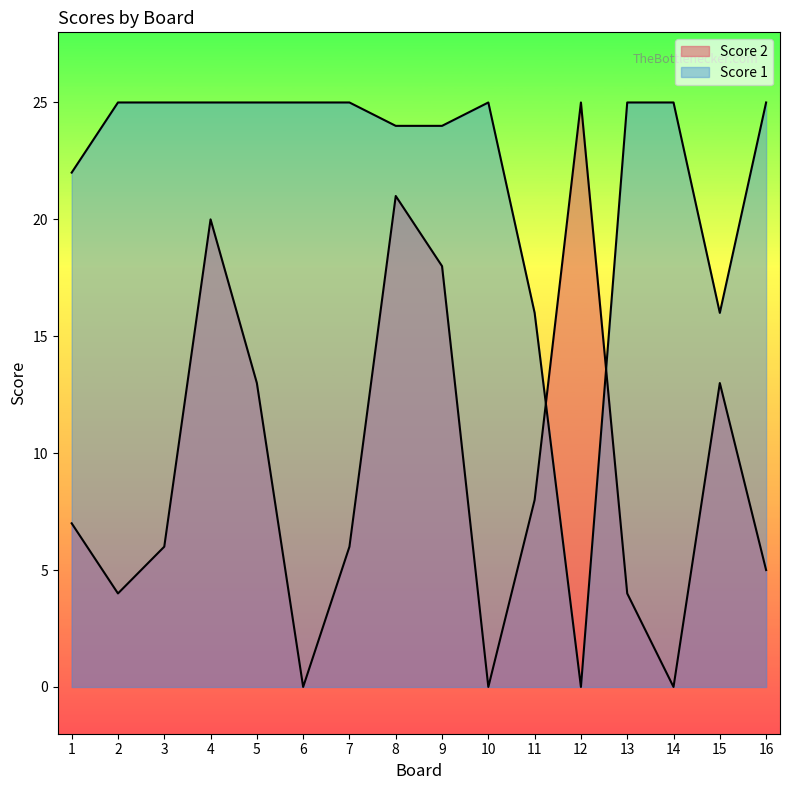

List the series in order of their peak value, highest first.

Score 2, Score 1